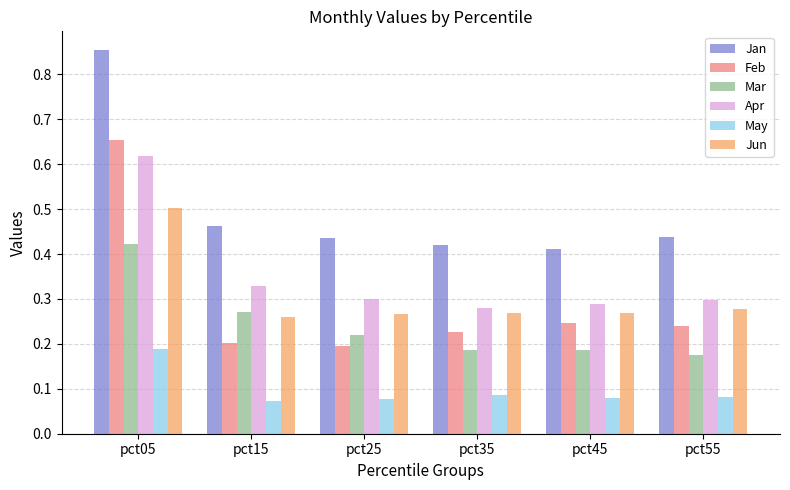

At how many categories does at least one series exceed 0?

6